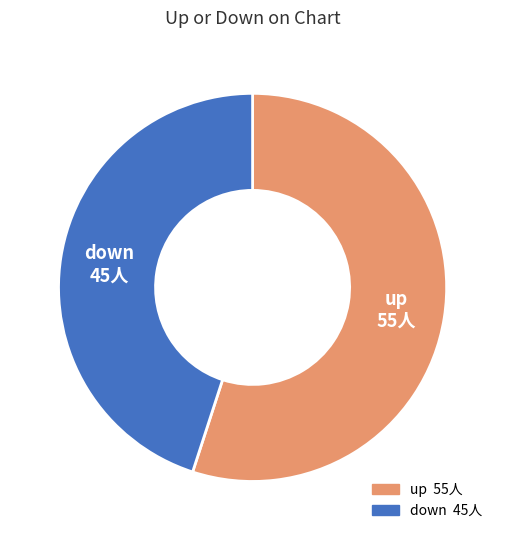

How many slices are in this pie chart?

2